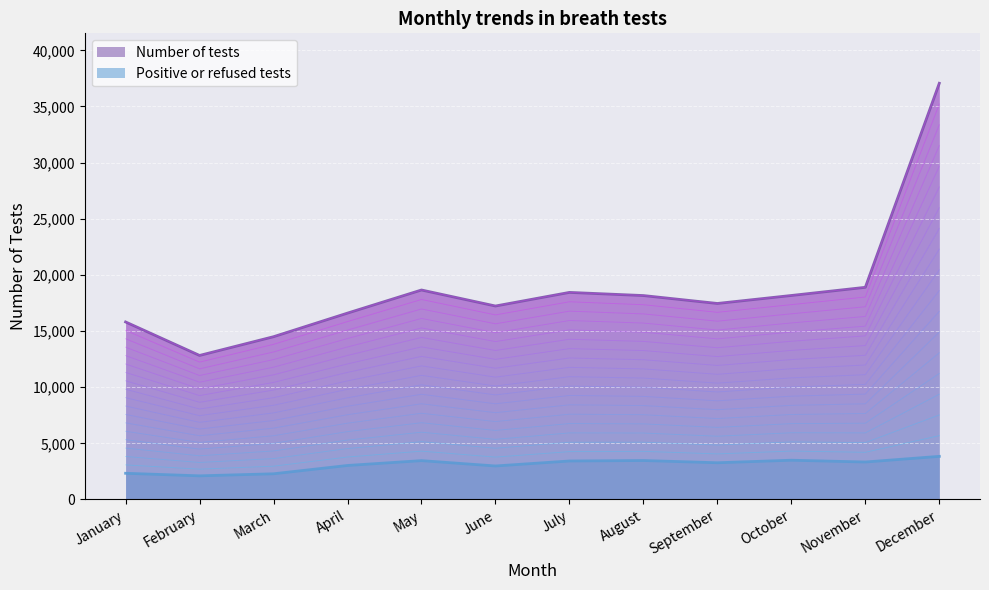

Which label corresponds to the smallest value in the chart?

February